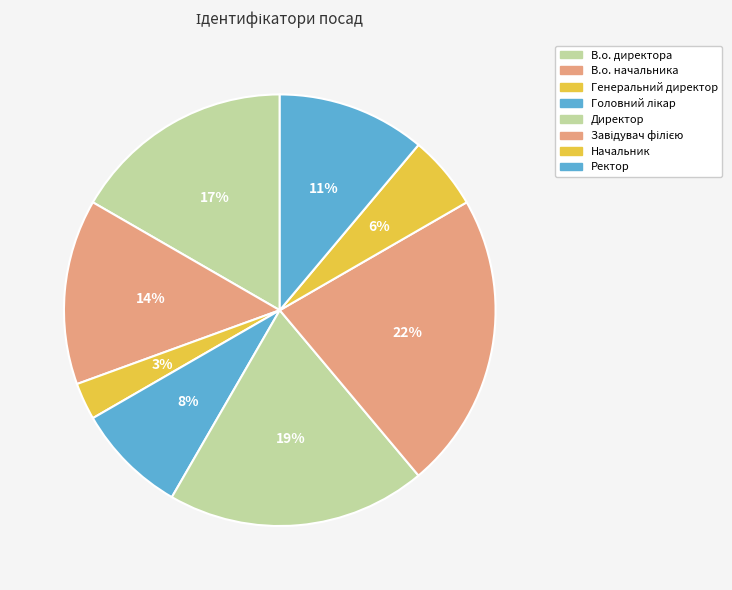

Which has a higher value, Начальник or Ректор?

Ректор